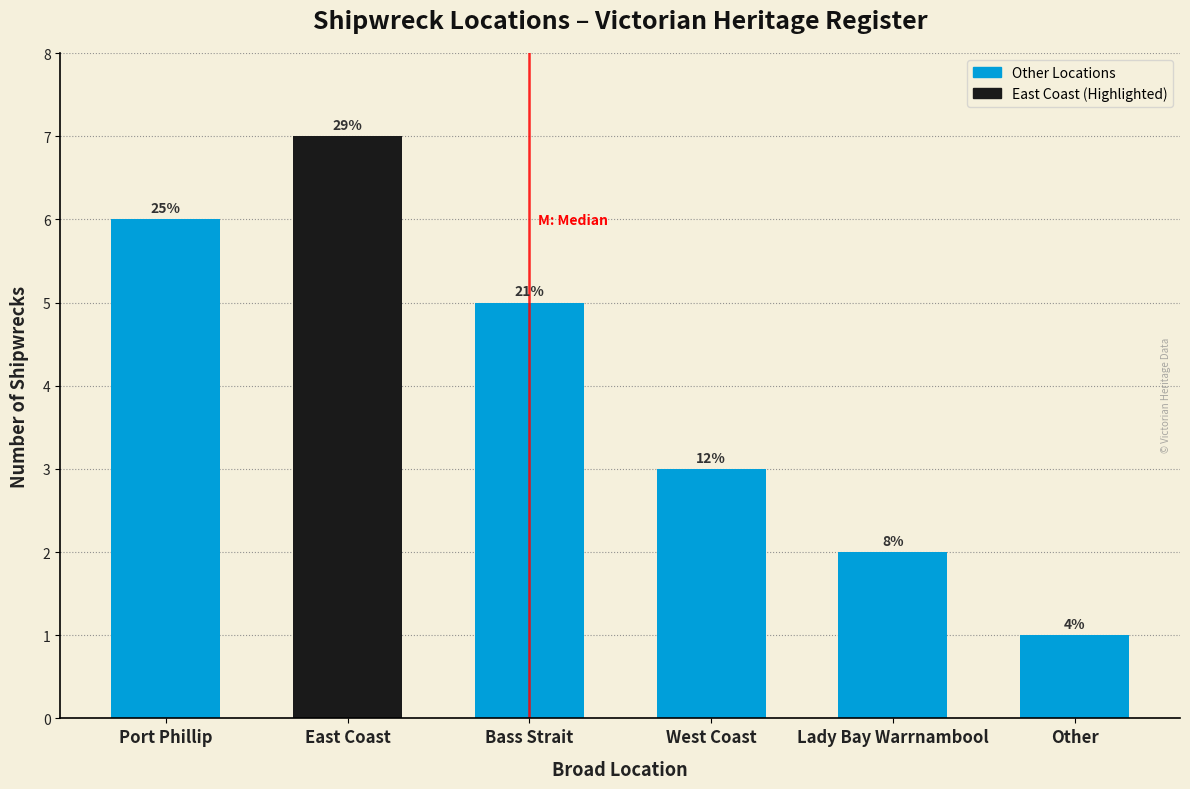

Are the bars horizontal?

No